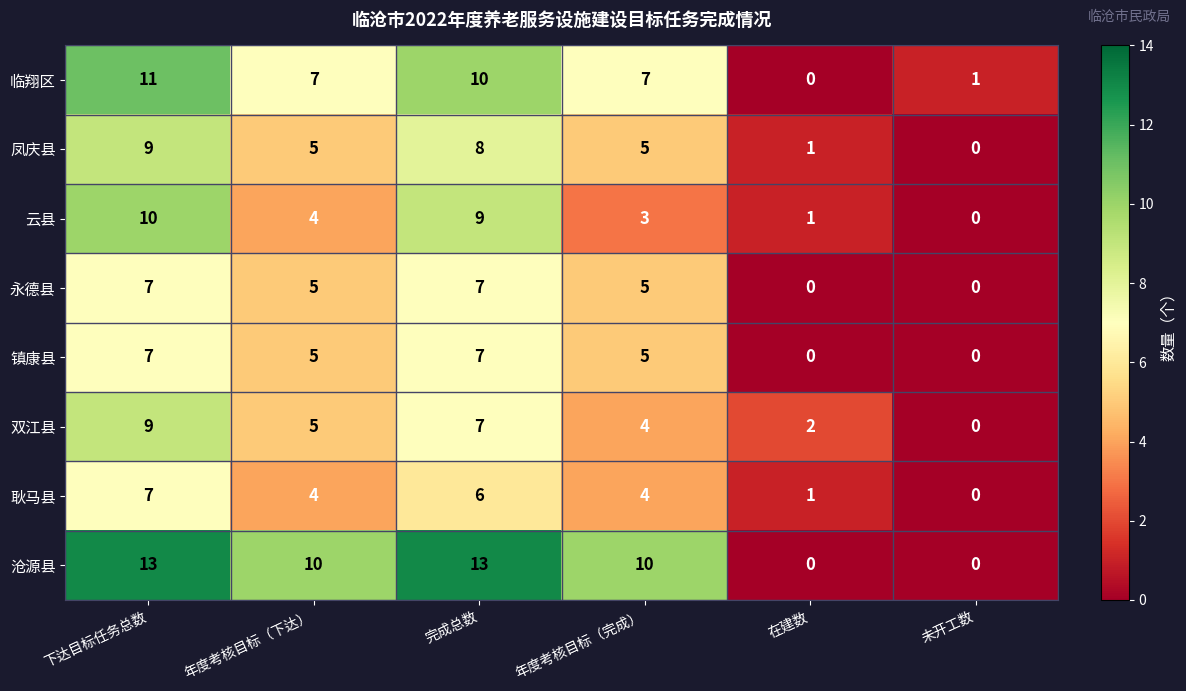

What is the highest value of the 永德县 series?

7